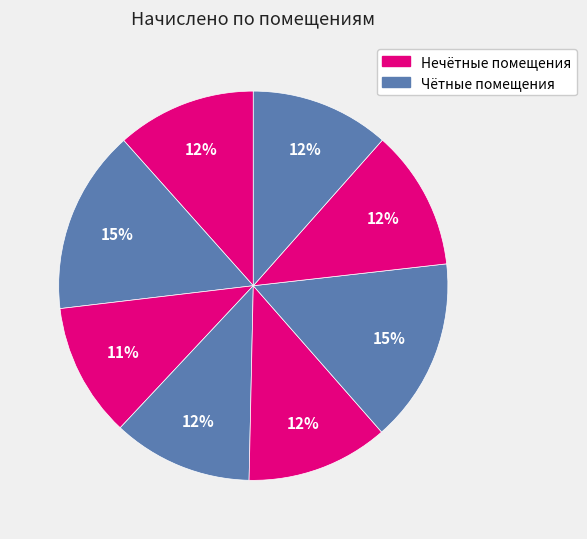

How many slices are in this pie chart?

8